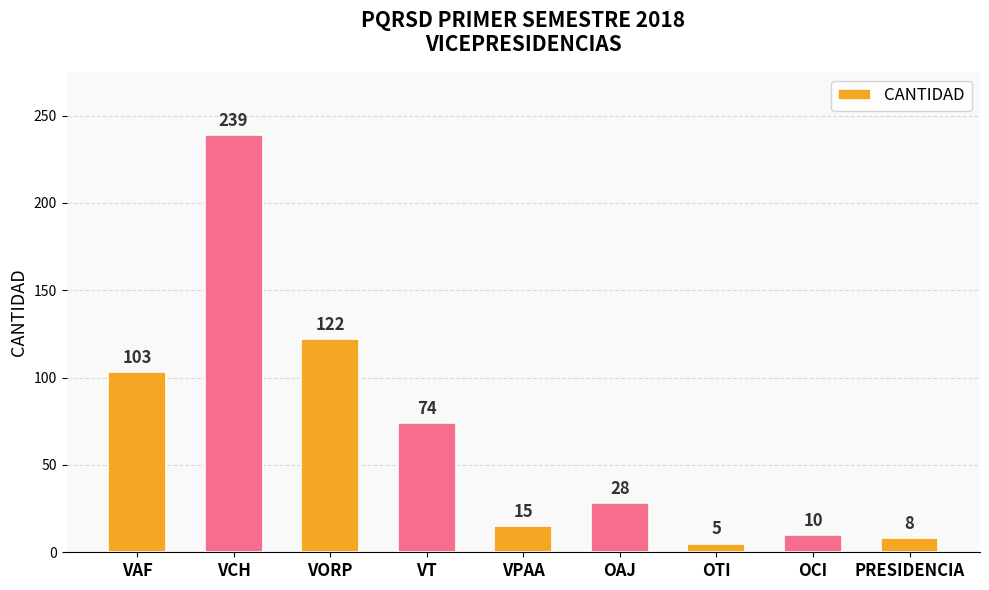

What is the change in value from VCH to PRESIDENCIA?

-231